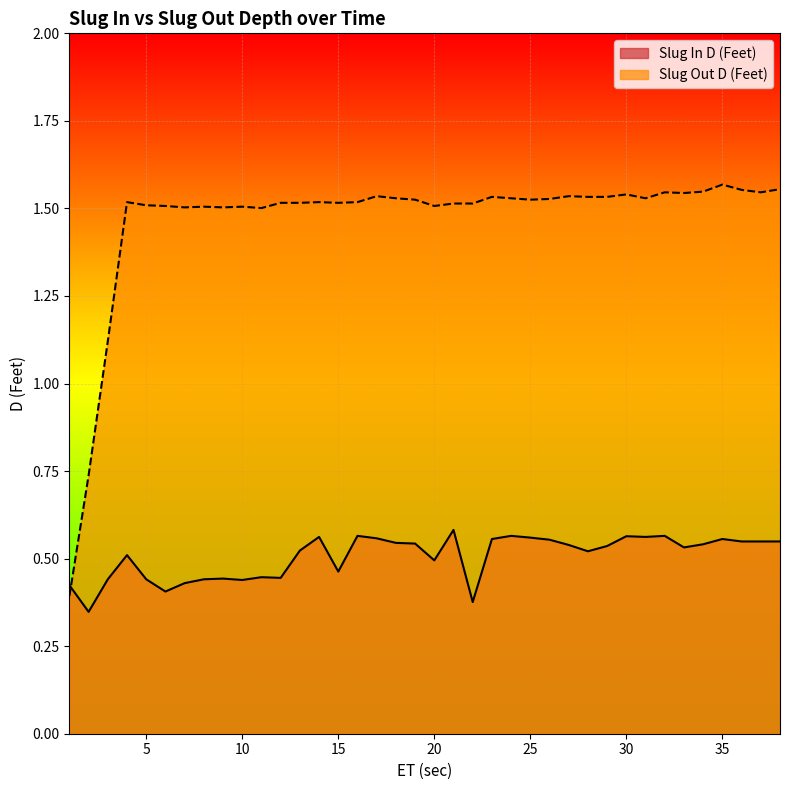

Rank the categories by Slug Out D (Feet) value from lowest to highest.

1, 2, 3, 11, 7, 9, 8, 10, 6, 20, 5, 21, 22, 12, 13, 15, 4, 14, 16, 19, 25, 26, 18, 24, 31, 23, 28, 29, 17, 27, 30, 33, 32, 37, 34, 36, 38, 35